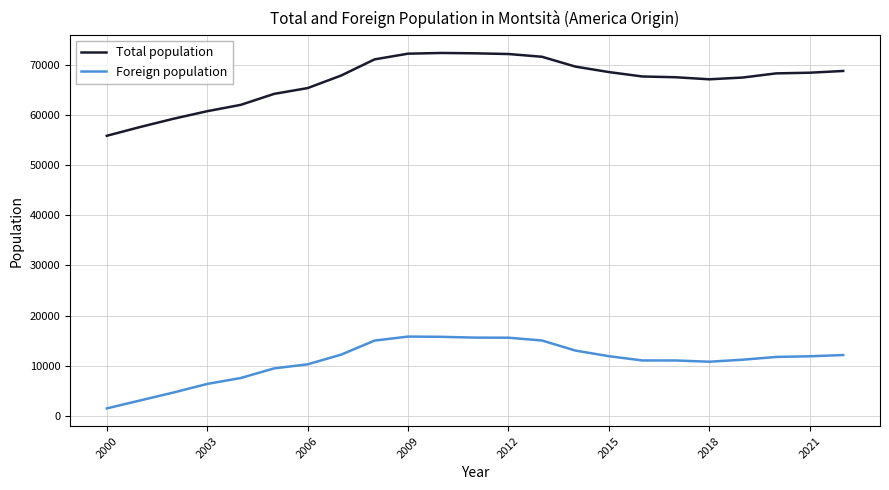

What are all the series names shown in the legend?

Total population, Foreign population